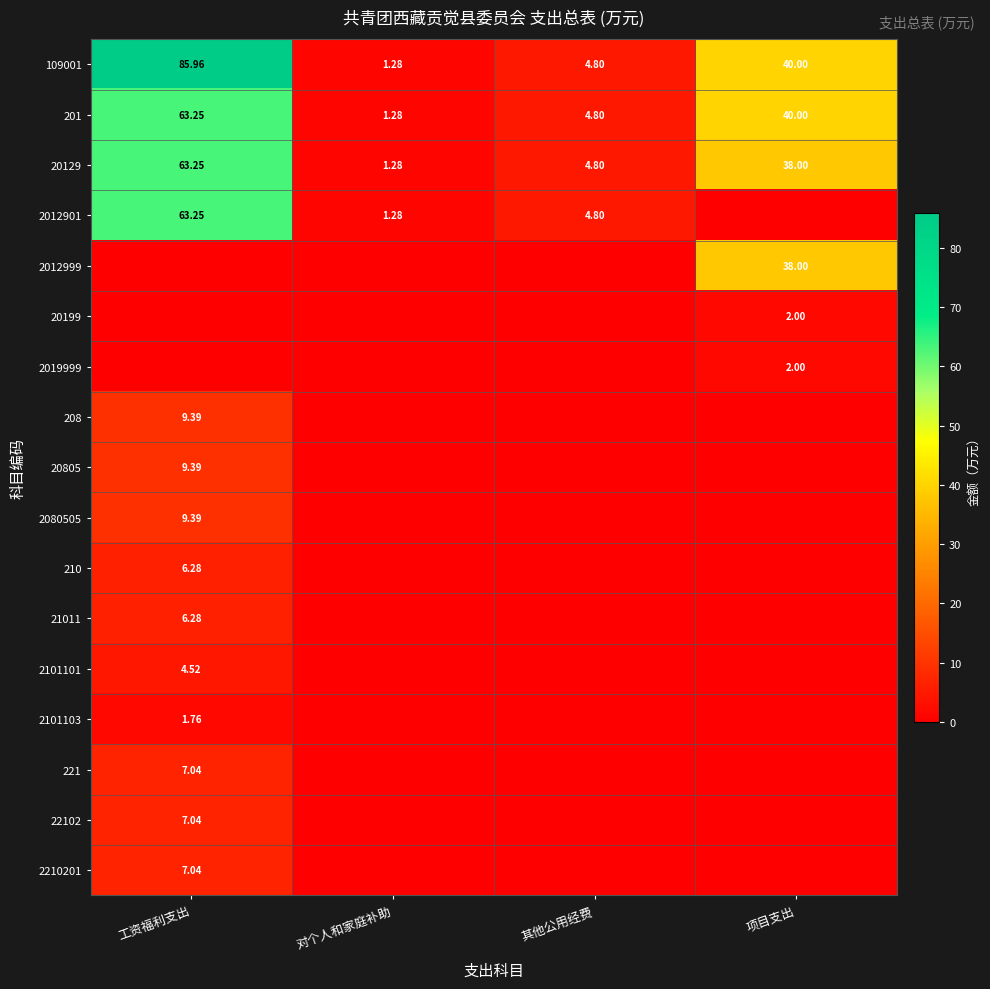

List the labels in order of 109001 value, largest first.

工资福利支出, 项目支出, 其他公用经费, 对个人和家庭补助